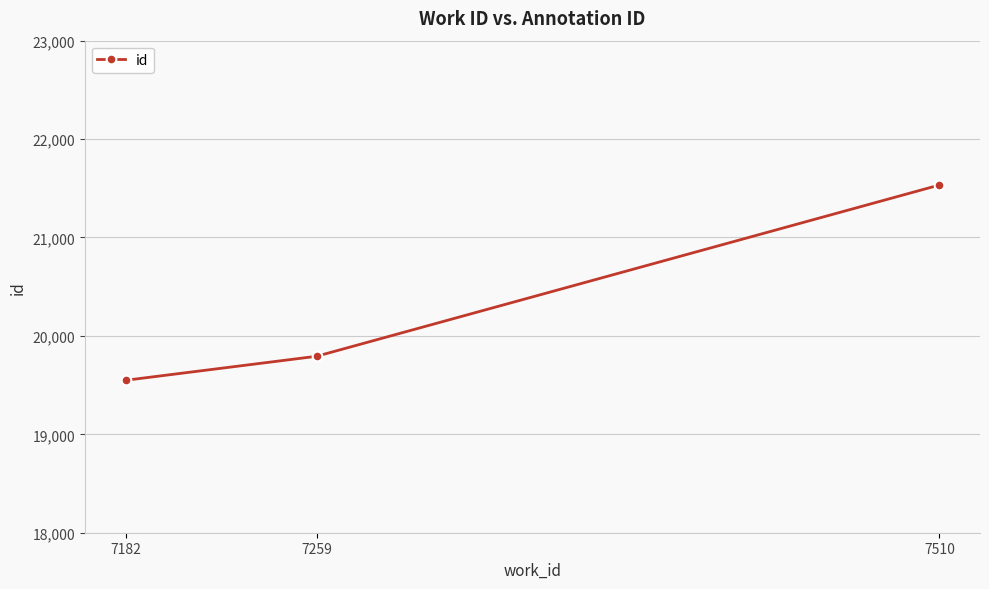

Reading left to right, transcribe all the data shown in this chart.

19549	19793	21533